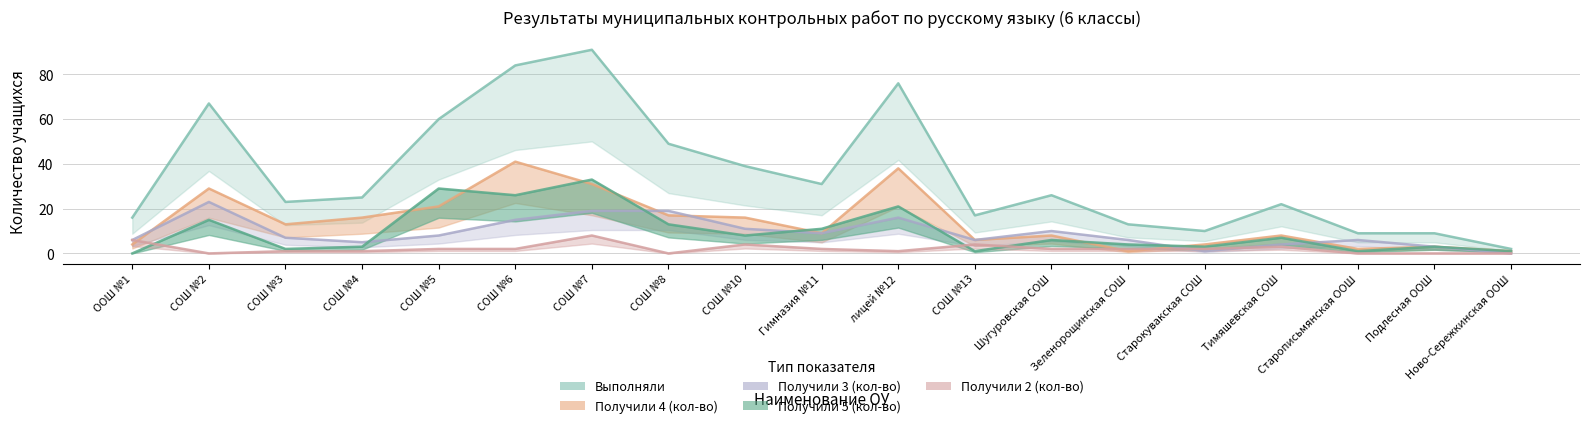

True or false: Выполняли and Получили 4 (кол-во) intersect in this chart.

False